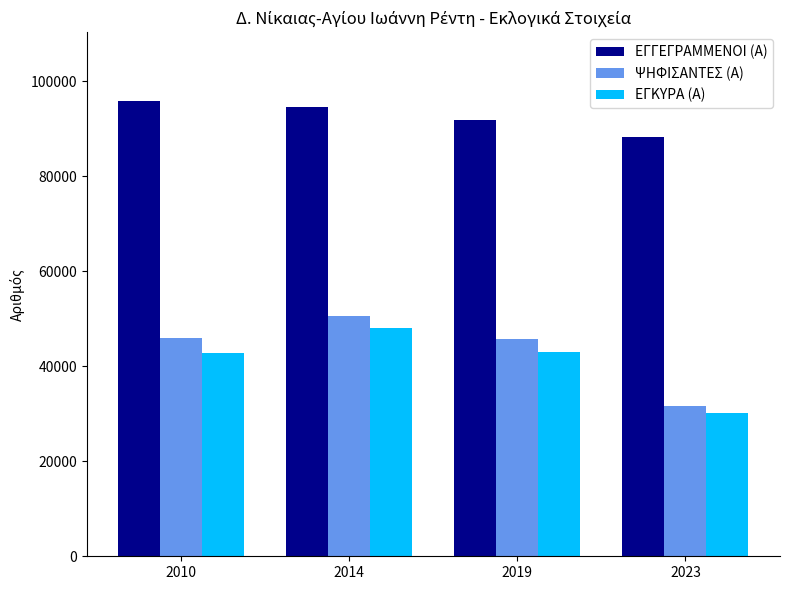

At which category is the sum across all series the highest?

2014